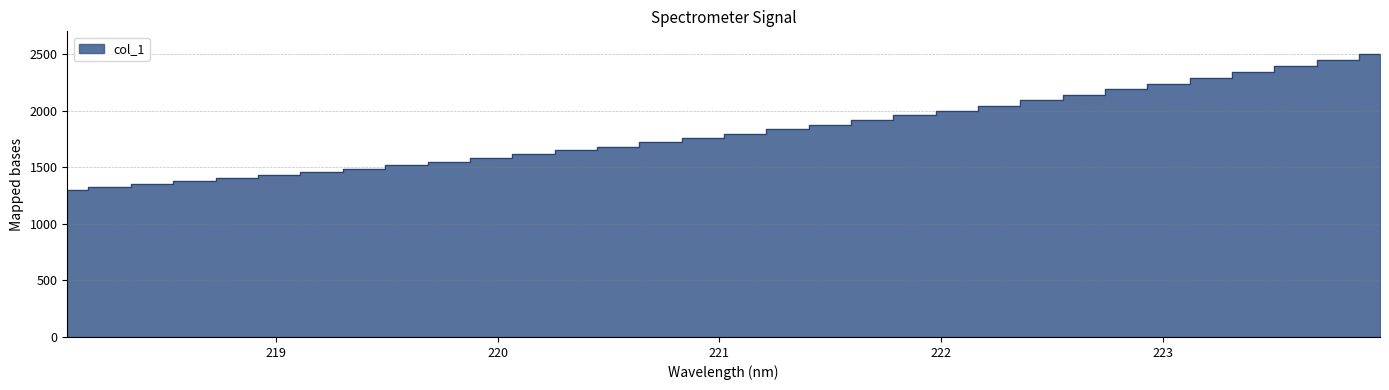

What is the change in value from 221.1174 to 221.8812?

+162.6